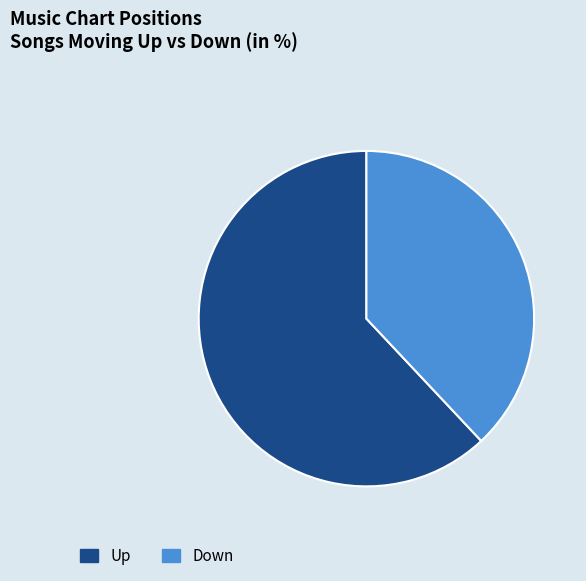

Which slice is the largest?

Up